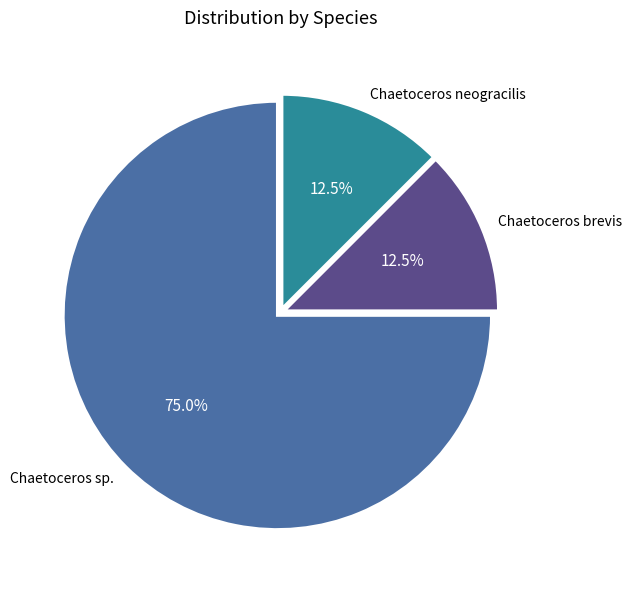

Does Chaetoceros sp. account for over 50% of the chart?

Yes